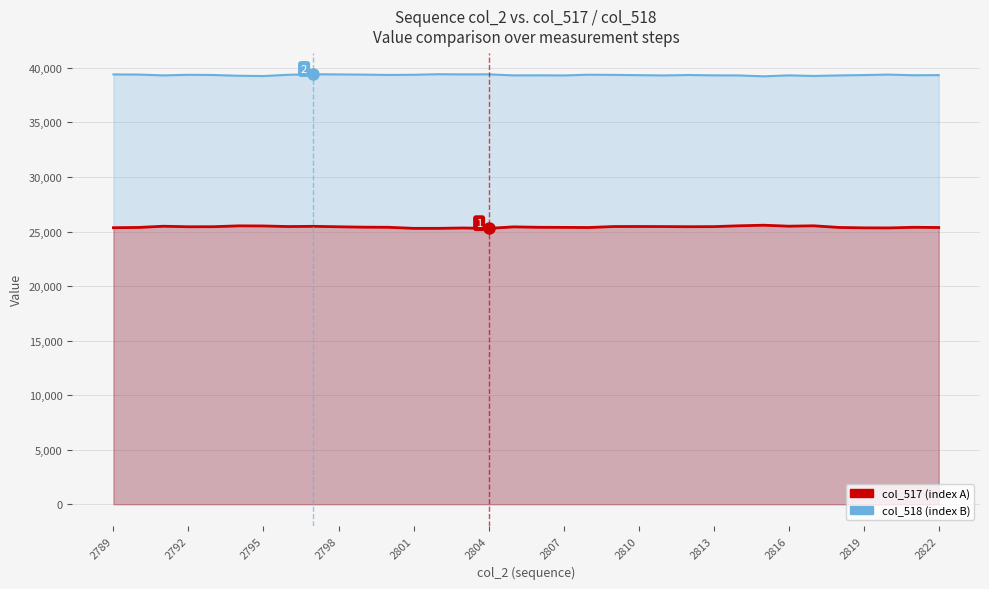

What is the difference between the maximum and minimum values in the col_518 (index B) series?

193